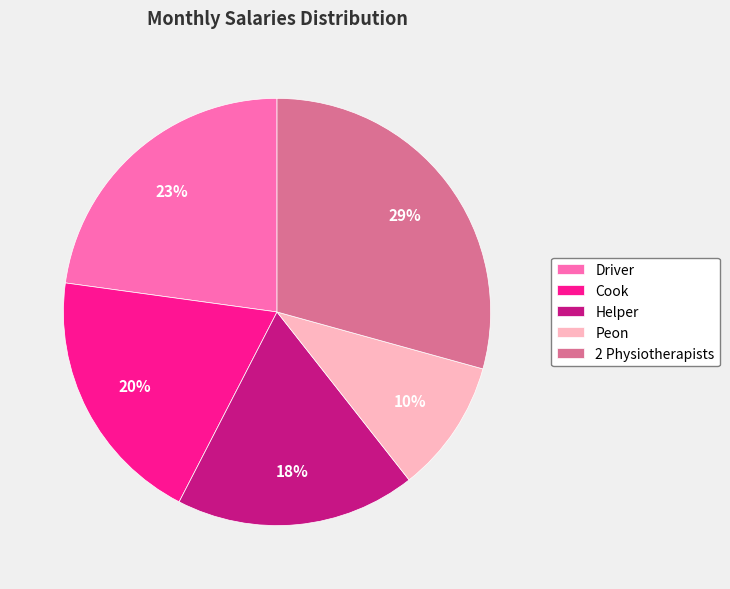

To the nearest percent, what is the average slice percentage?

20%